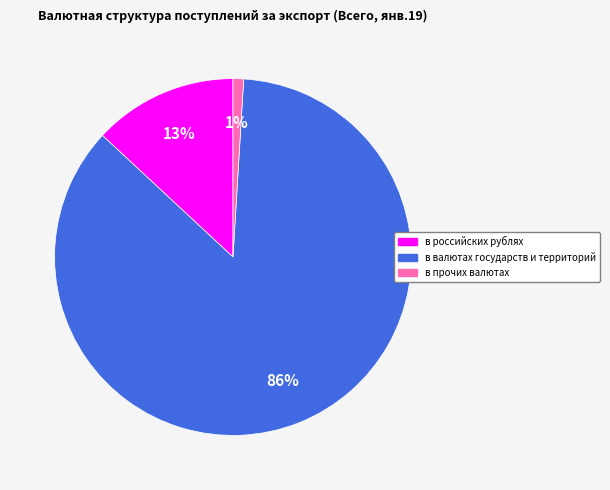

Which category accounts for the majority?

в валютах государств и территорий